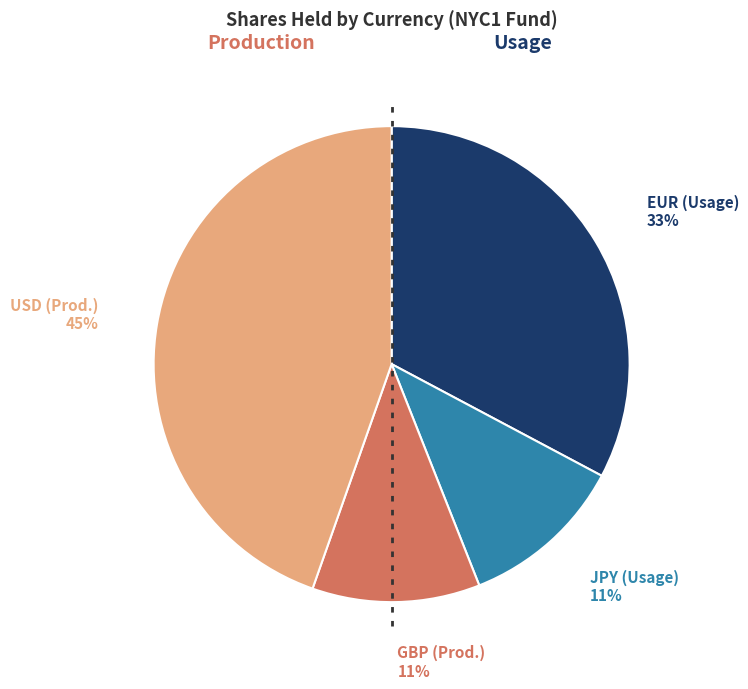

To the nearest percent, what percentage of the pie is EUR (Usage)?

33%